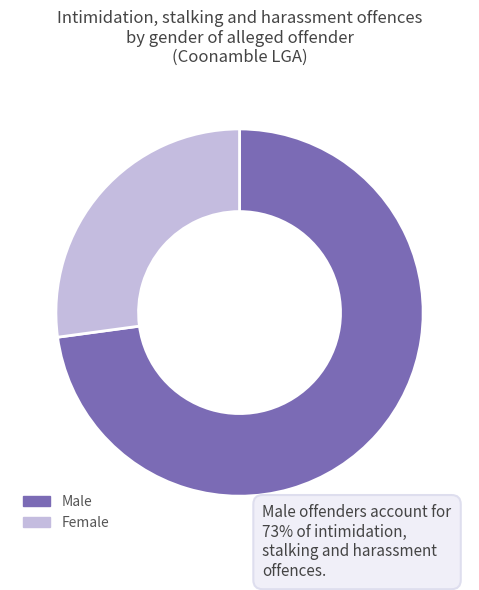

Rank the categories by value from lowest to highest.

Female, Male